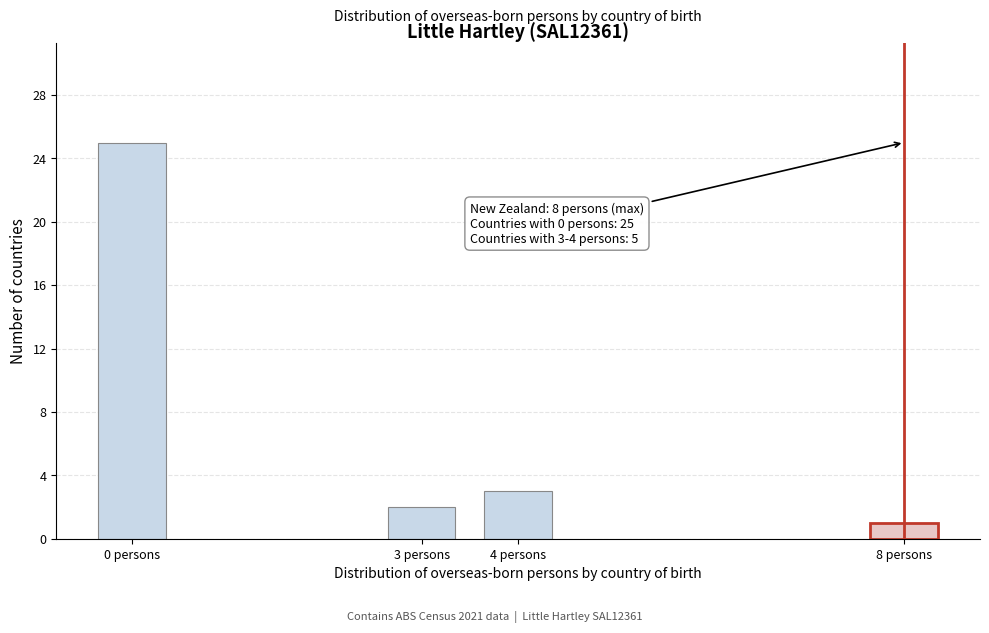

Reading left to right, what are all the values shown in this chart?

0 persons=25	3 persons=2	4 persons=3	8 persons=1